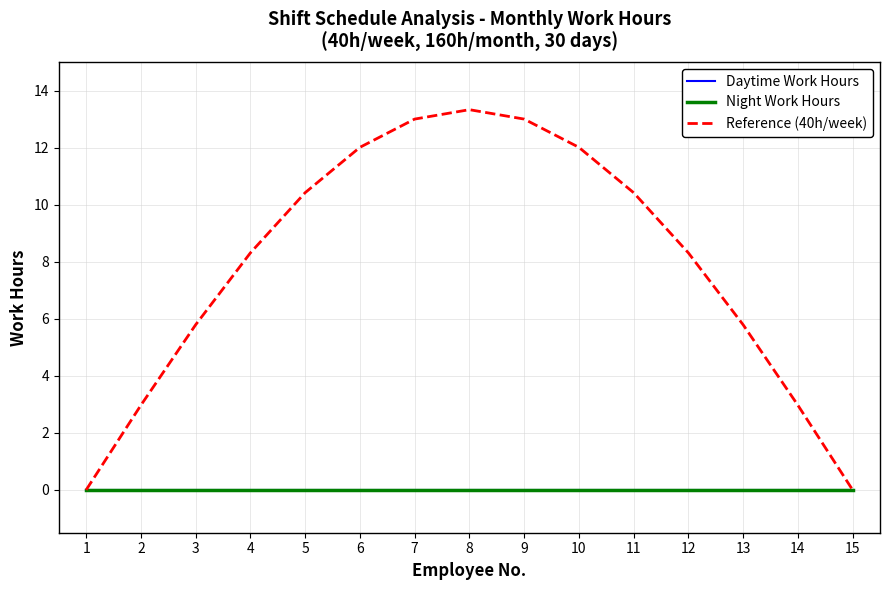

Does the chart display data point markers on the line(s)?

No